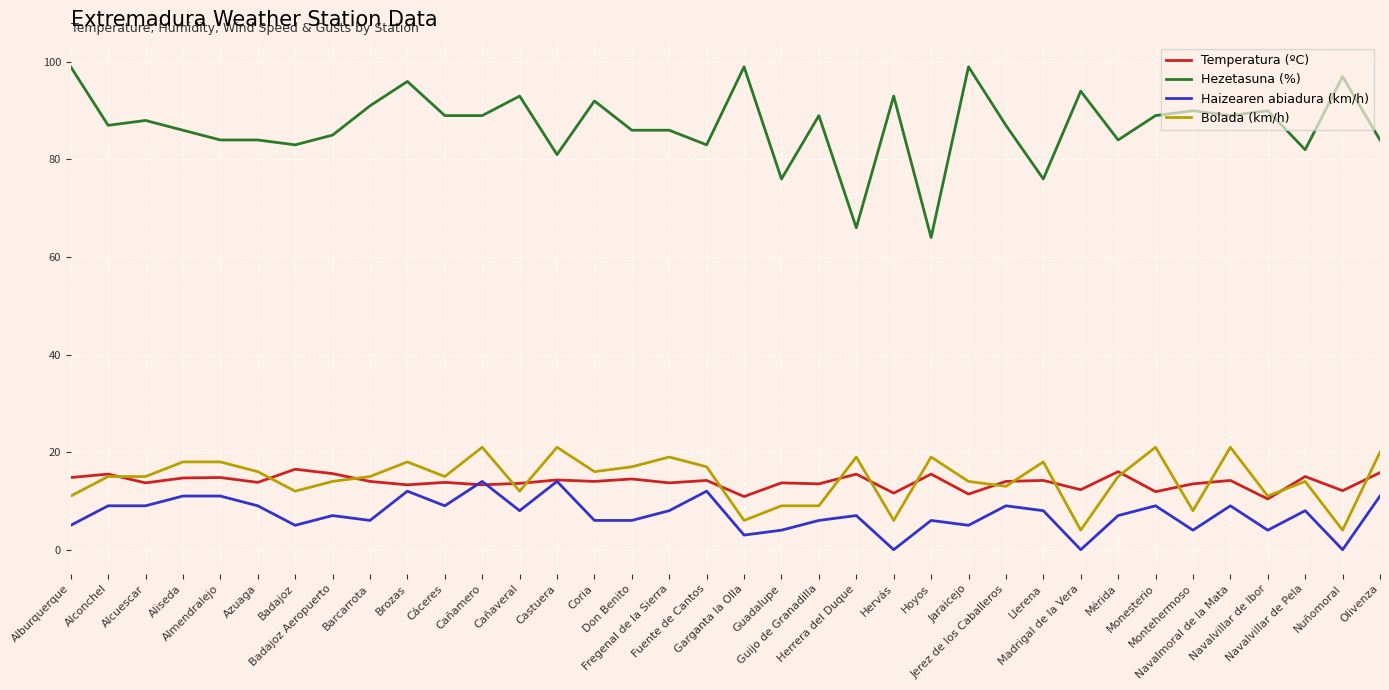

True or false: Hezetasuna (%) and Bolada (km/h) cross at least once.

False